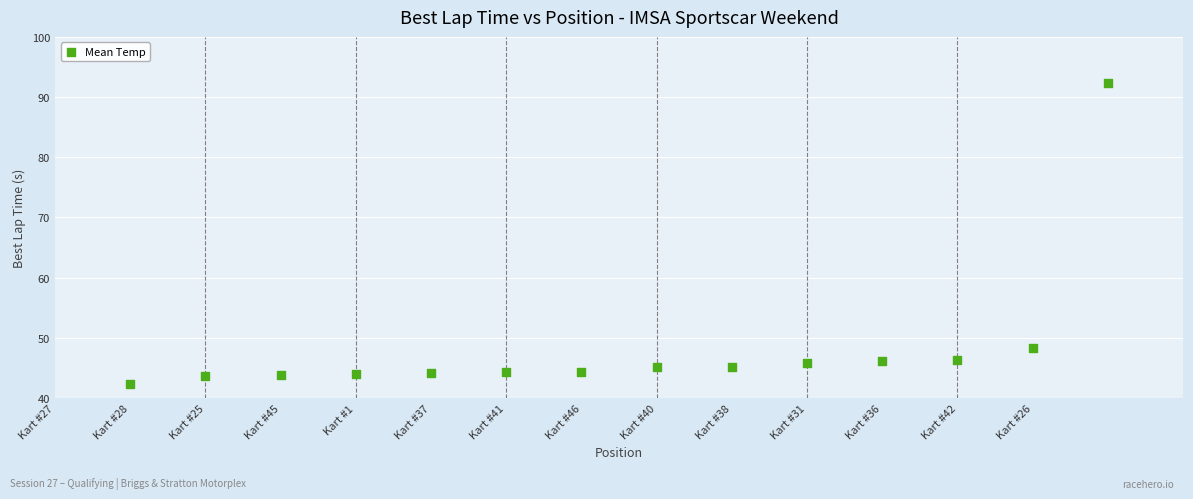

What Y value in the scatter plot is closest to 67?

48.3